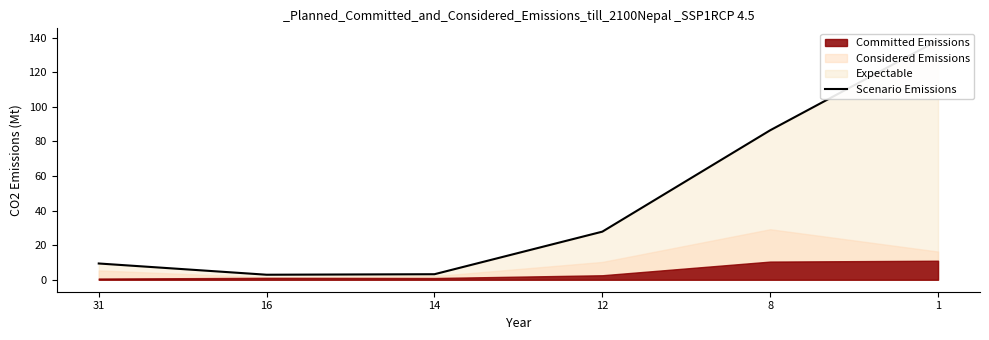

Reading right to left, extract all data points from this chart.

1=138.4	8=86.4	12=27.8	14=3.2	16=2.9	31=9.4